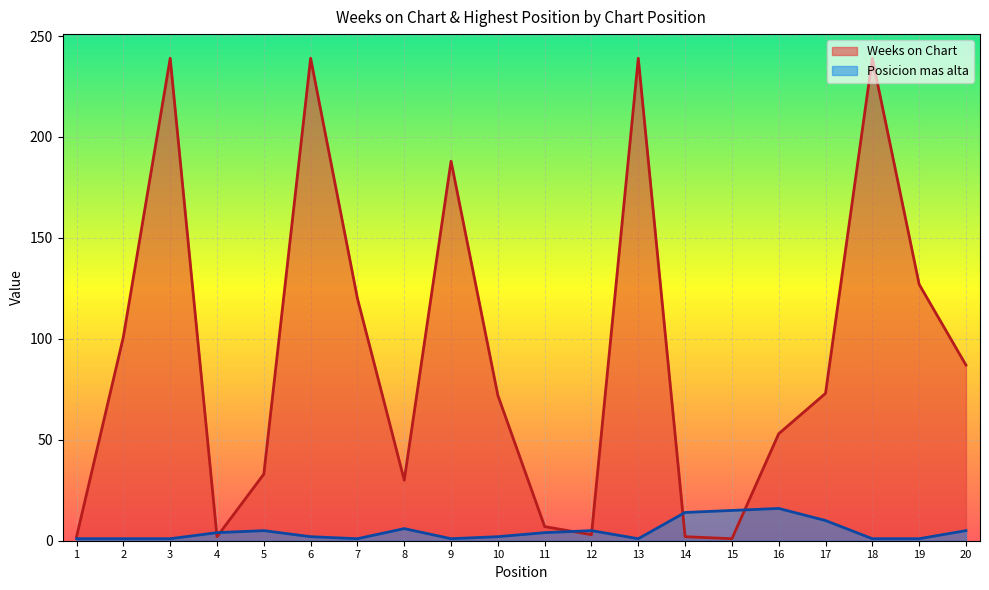

What is the spread (max minus min) of values at 10?

70